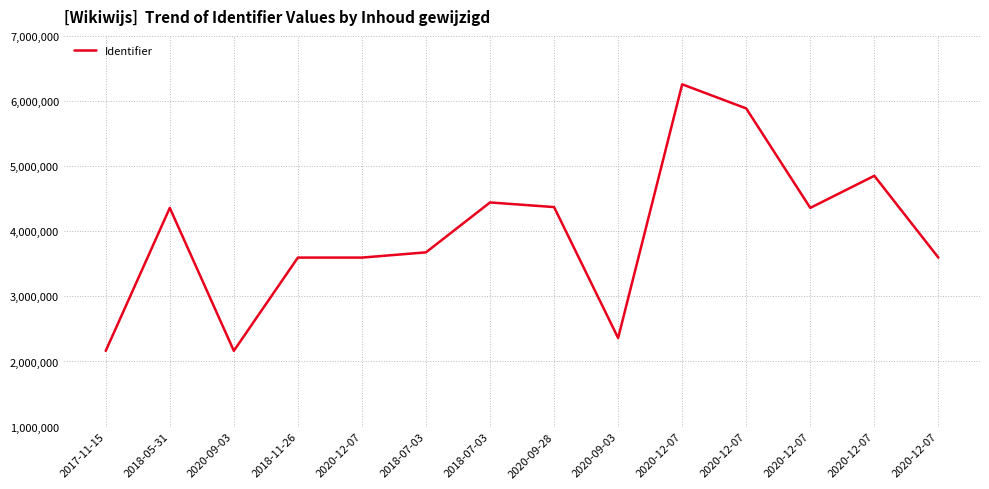

Reading left to right, list all the values displayed in this chart.

2017-11-15=2163365	2018-05-31=4358430	2020-09-03=2163370	2018-11-26=3595272	2020-12-07=3595298	2018-07-03=3675712	2018-07-03=4442176	2020-09-28=4370912	2020-09-03=2360253	2020-12-07=6256384	2020-12-07=5885686	2020-12-07=4358417	2020-12-07=4851451	2020-12-07=3595257